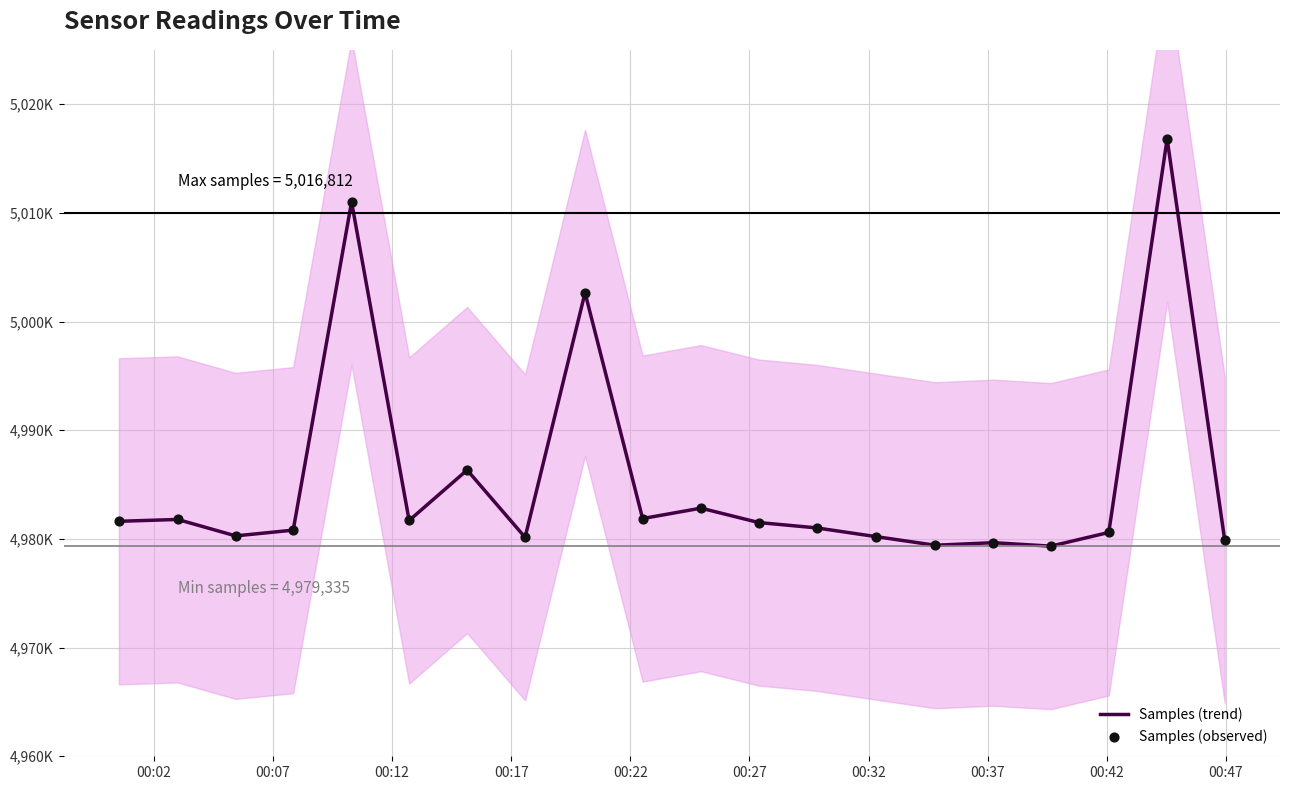

What are all the series names shown in the legend?

Samples (trend), Samples (observed)